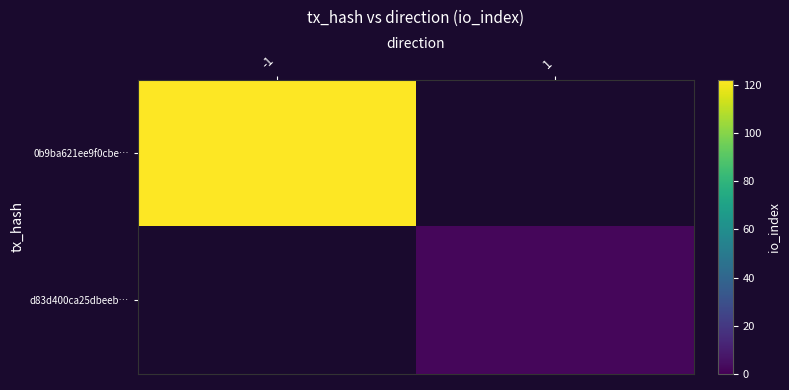

The value of d83d400ca25dbeeb… at 1 is 3.2. True or false?

False